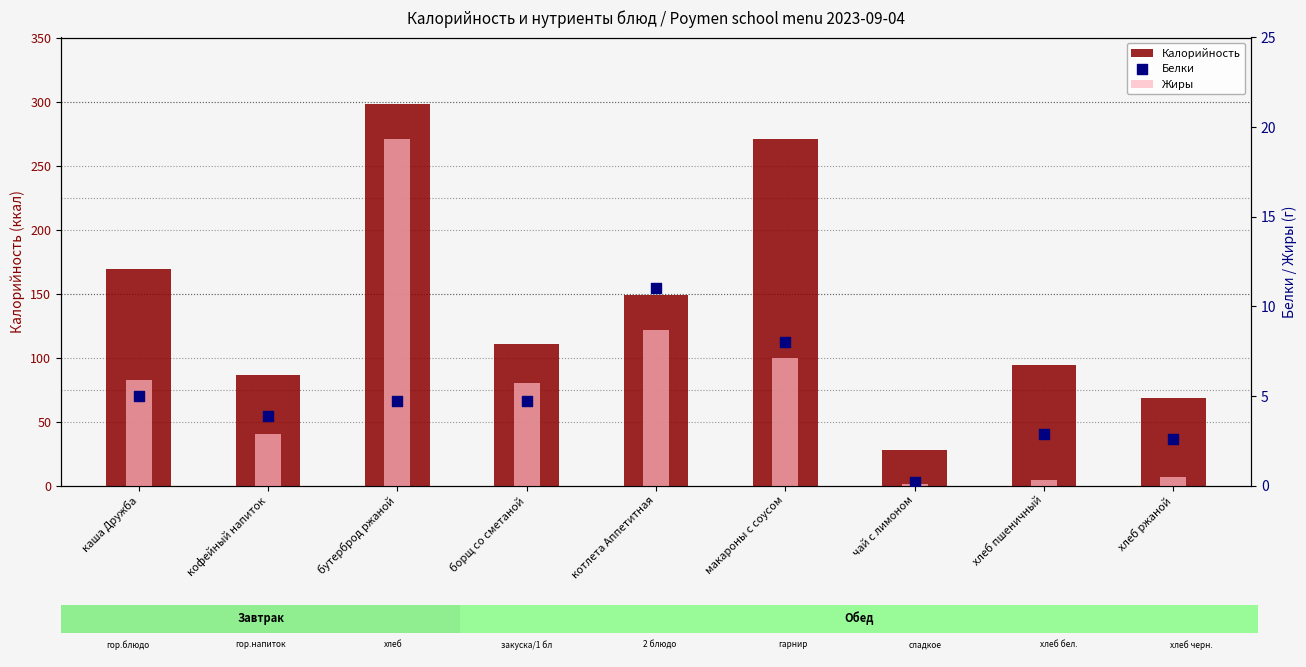

Which series reaches the minimum Y coordinate?

Жиры